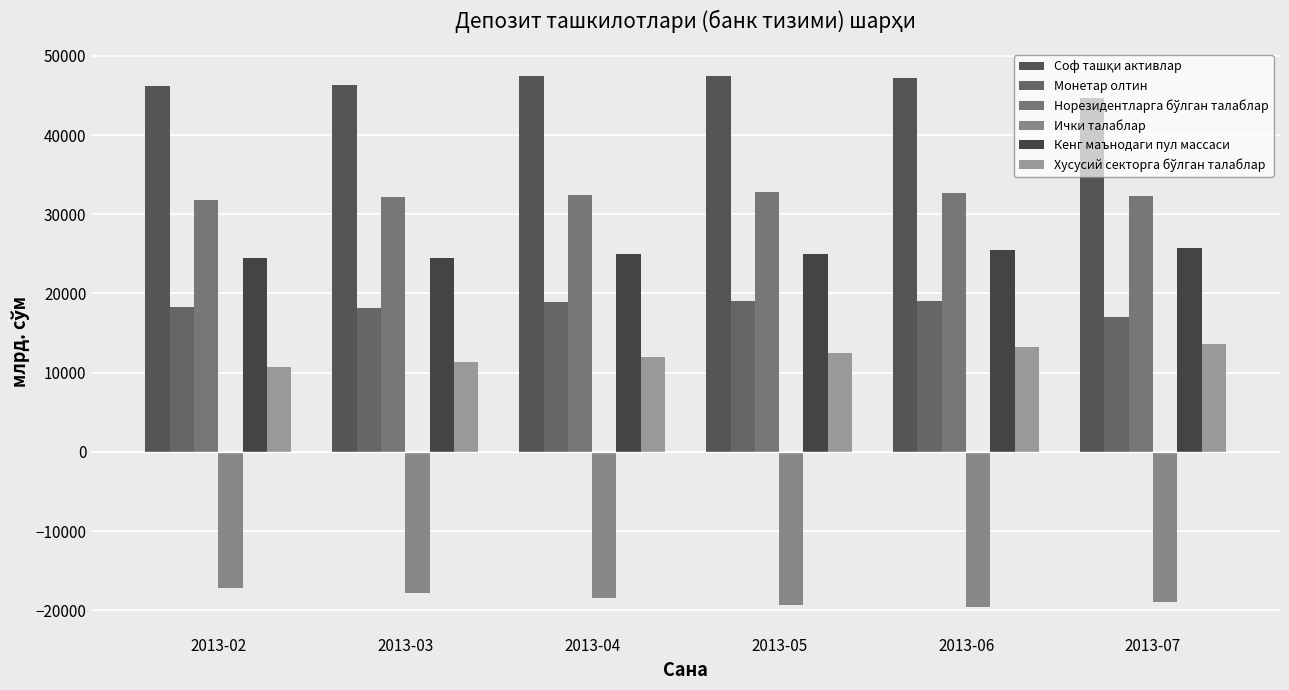

How many data points in Монетар олтин are less than 18981?

3